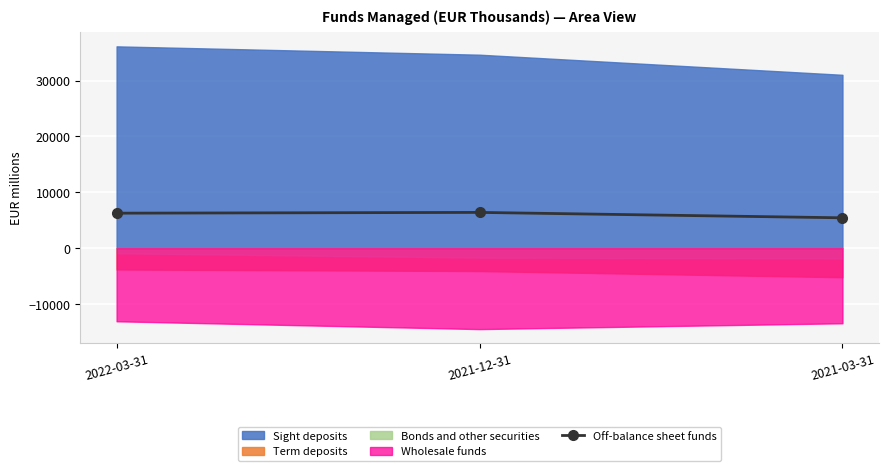

Rank the categories by value from highest to lowest.

2021-12-31, 2022-03-31, 2021-03-31